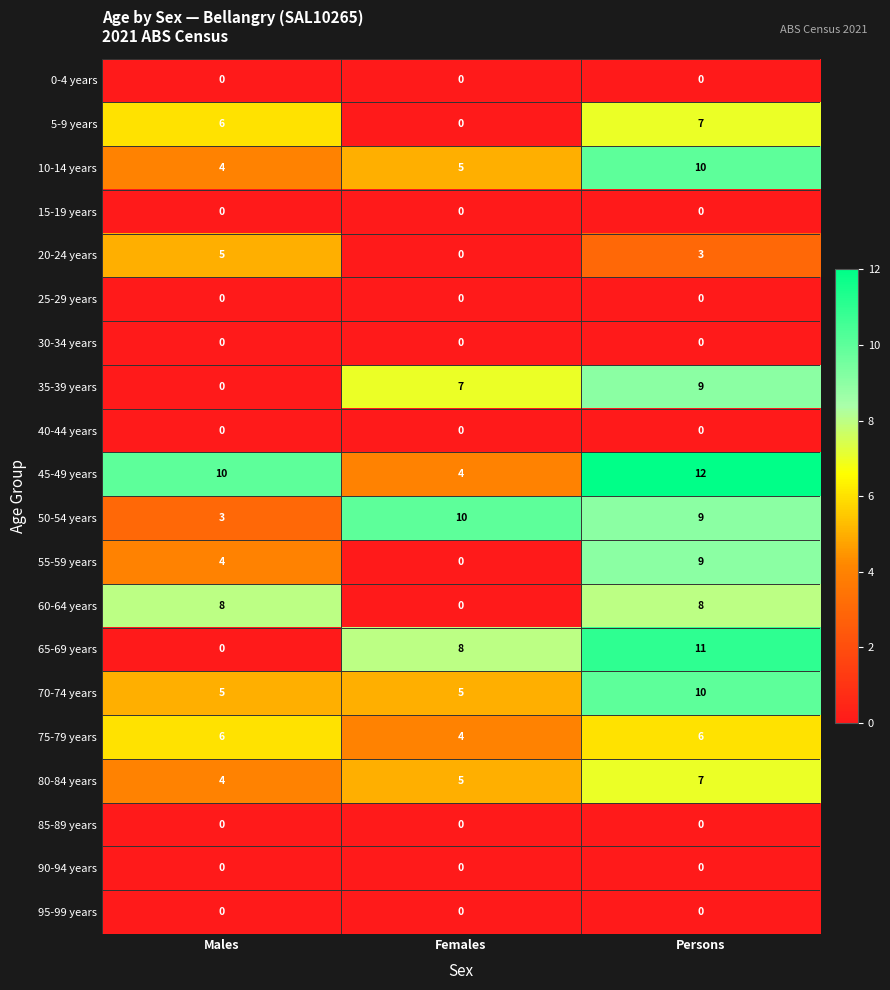

How many categories are shown in the chart?

3